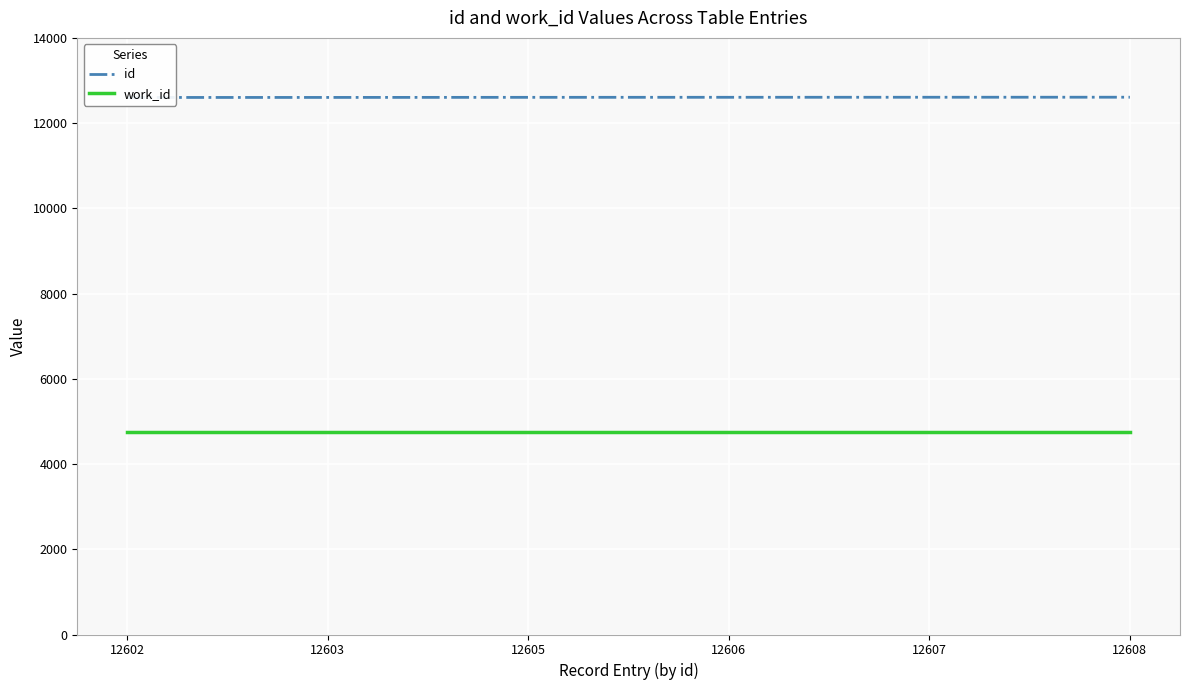

What is the value of the work_id point at the 4th from the left?

4762